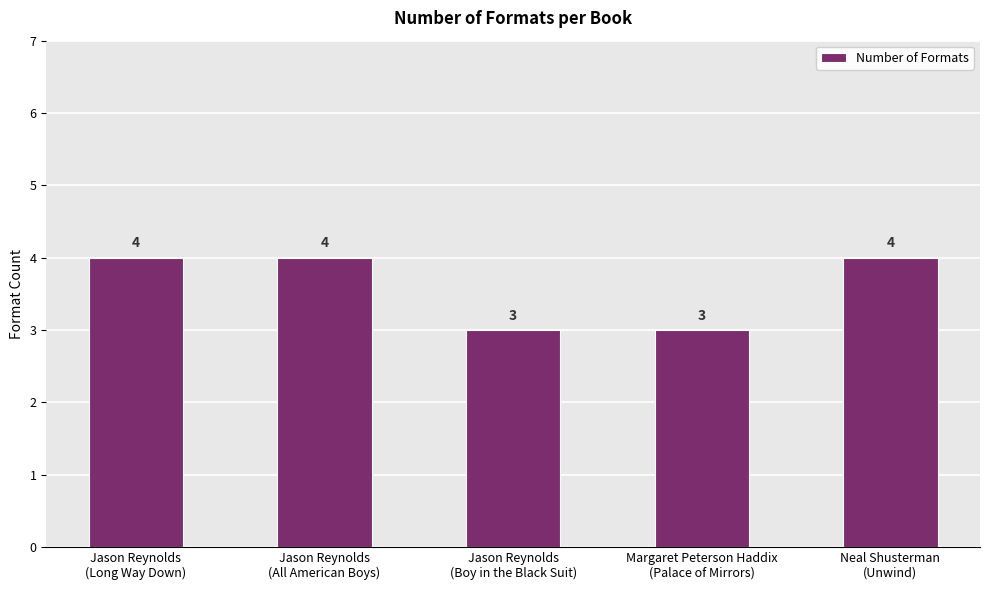

Reading right to left, transcribe all the data shown in this chart.

Neal Shusterman
(Unwind)=4	Margaret Peterson Haddix
(Palace of Mirrors)=3	Jason Reynolds
(Boy in the Black Suit)=3	Jason Reynolds
(All American Boys)=4	Jason Reynolds
(Long Way Down)=4